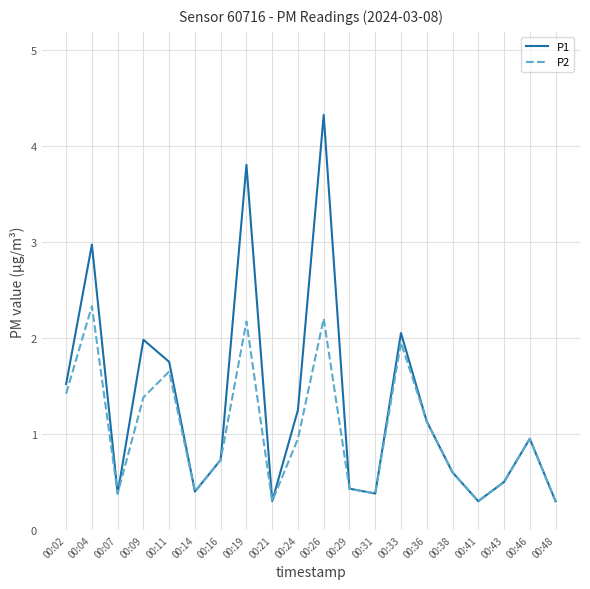

What is the difference between the maximum and second lowest values in the P2 series?

2.0